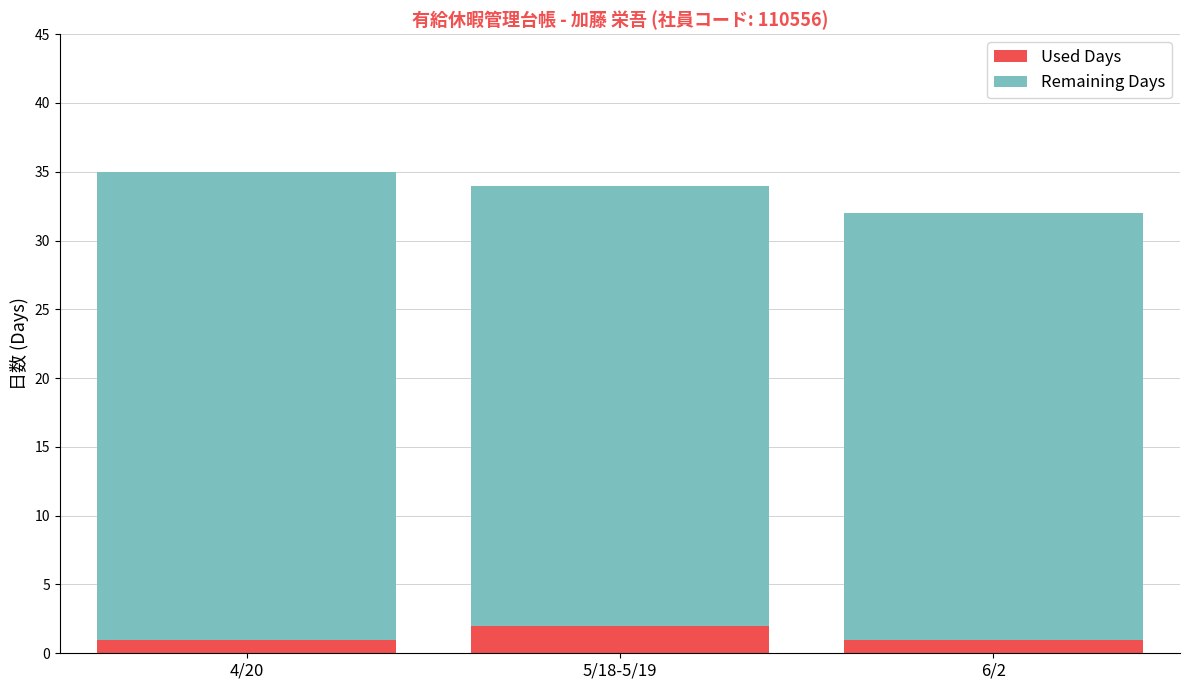

What is the total value across all series at 5/18-5/19?

34